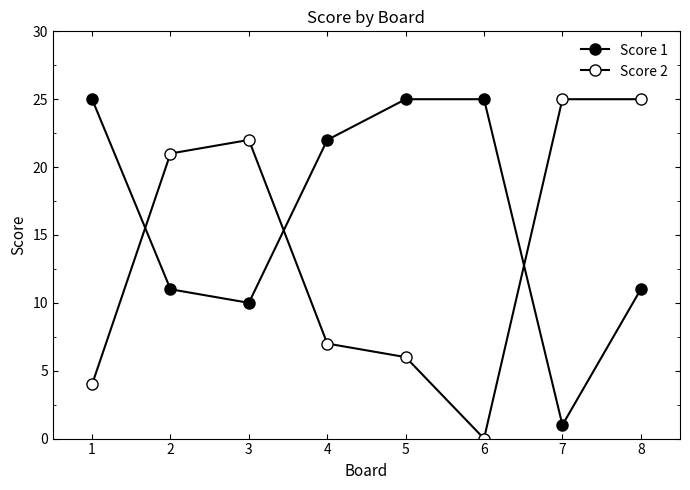

Where is the first local maximum for Score 2?

3